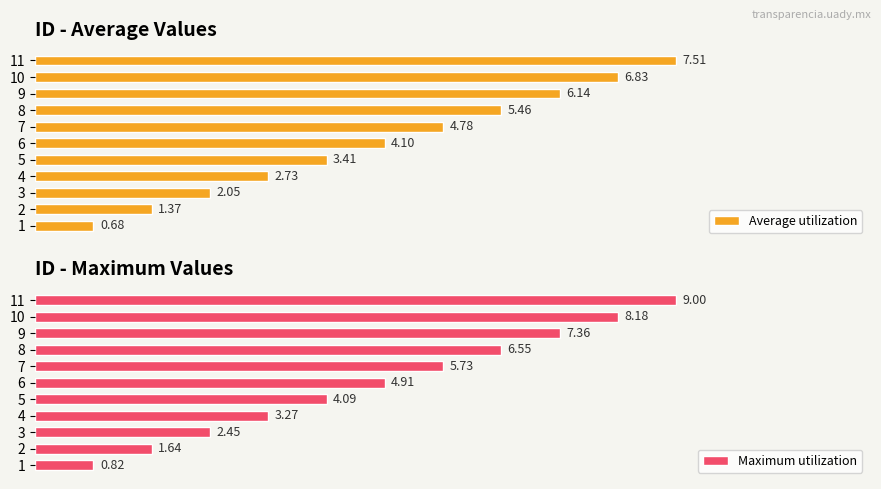

Are the bars horizontal?

Yes